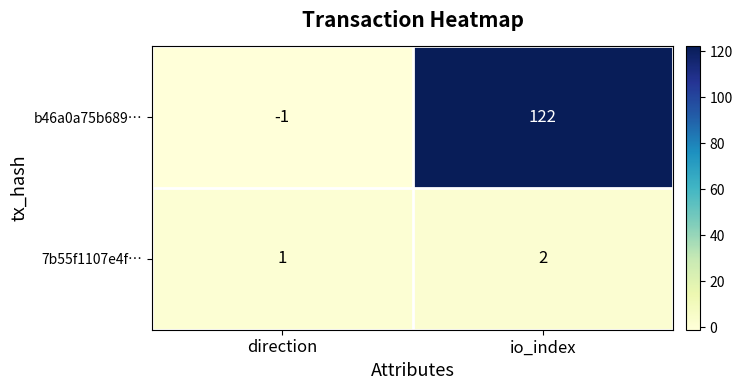

Rank the series by their average value, from highest to lowest.

b46a0a75b689…, 7b55f1107e4f…